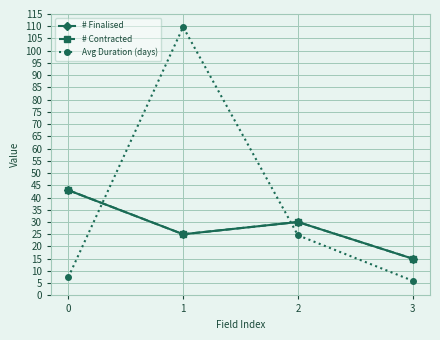

Is this an area chart (filled region under the line)?

No